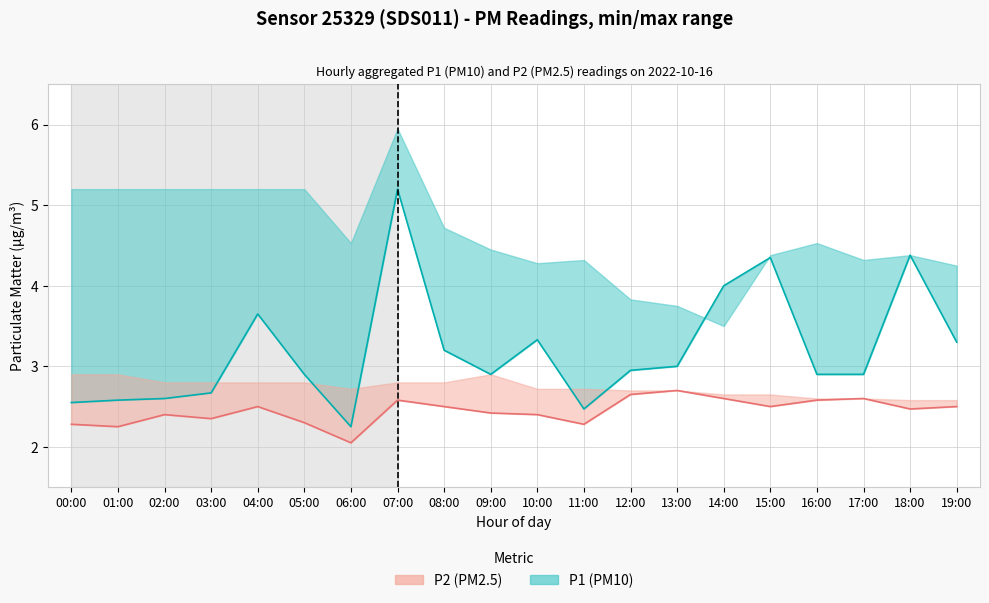

What is the label of the 14th point from the left?

13:00